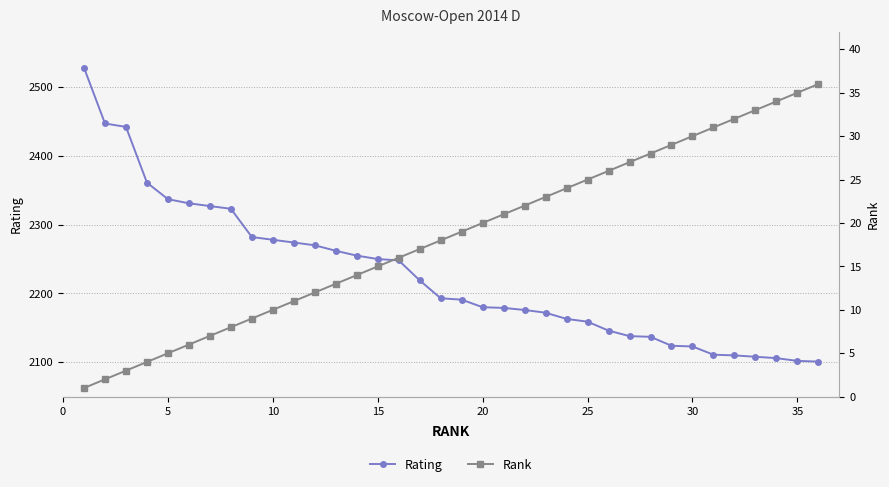

What is the difference between the maximum and minimum values in the Rating series?

427